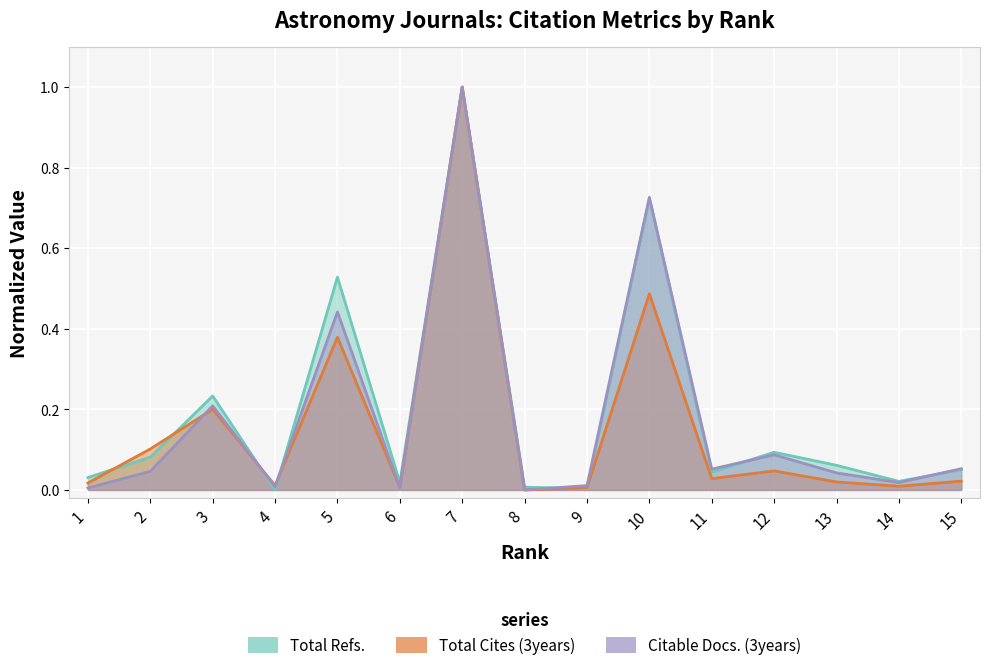

What is the maximum value for Citable Docs. (3years)?

1.0